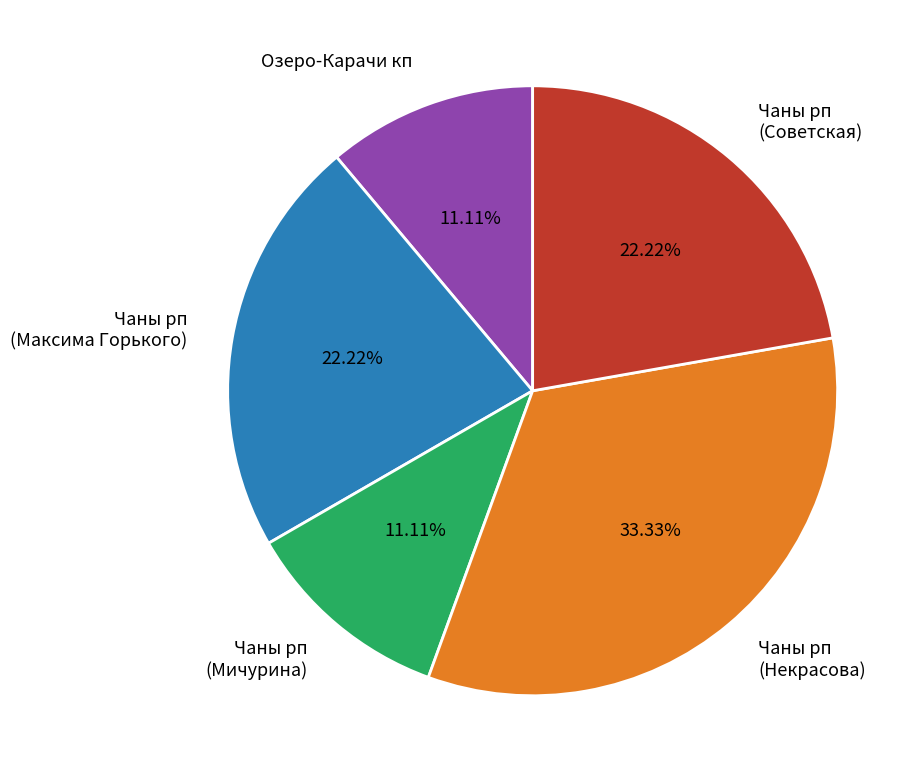

Does any single category account for the majority?

No